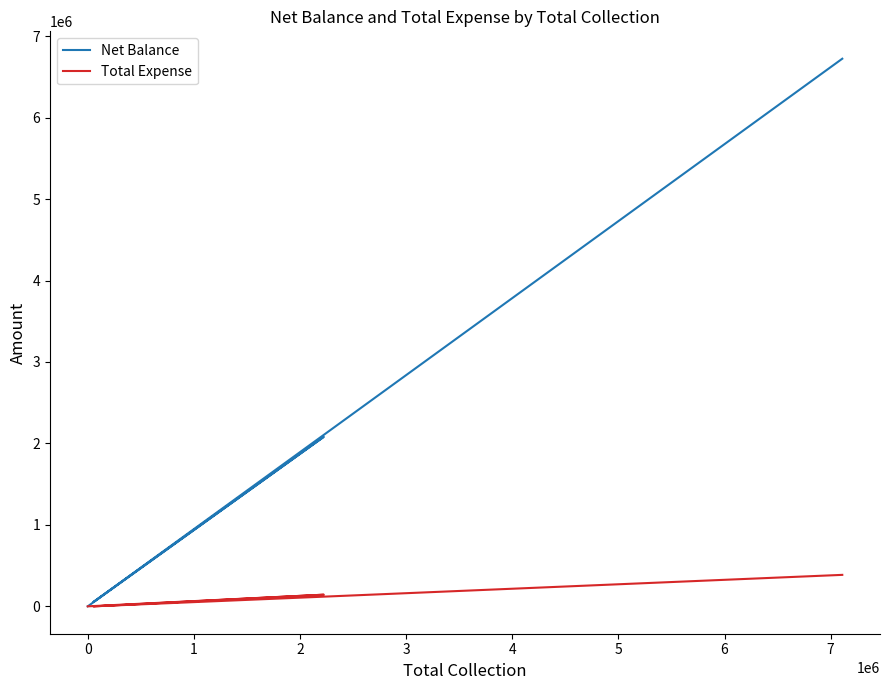

The value of Net Balance at −1 is 1991822. True or false?

False